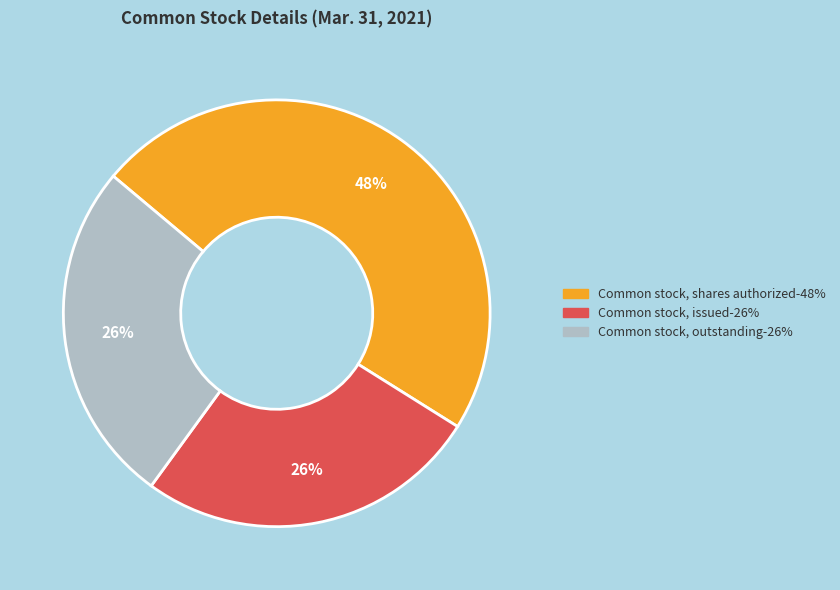

Do Common stock, outstanding-26% and Common stock, shares authorized-48% together represent more than half of the pie?

Yes